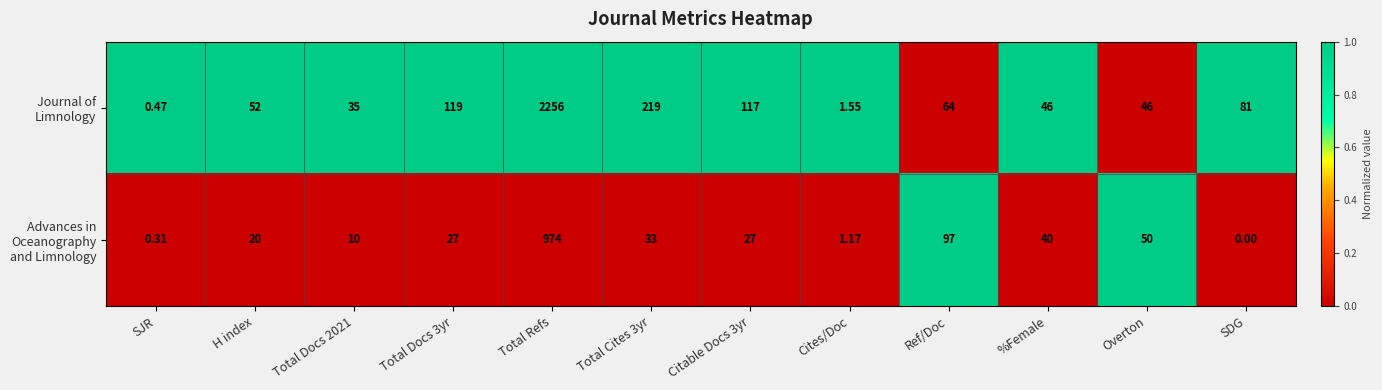

At which category is the sum across all series the highest?

Total Refs